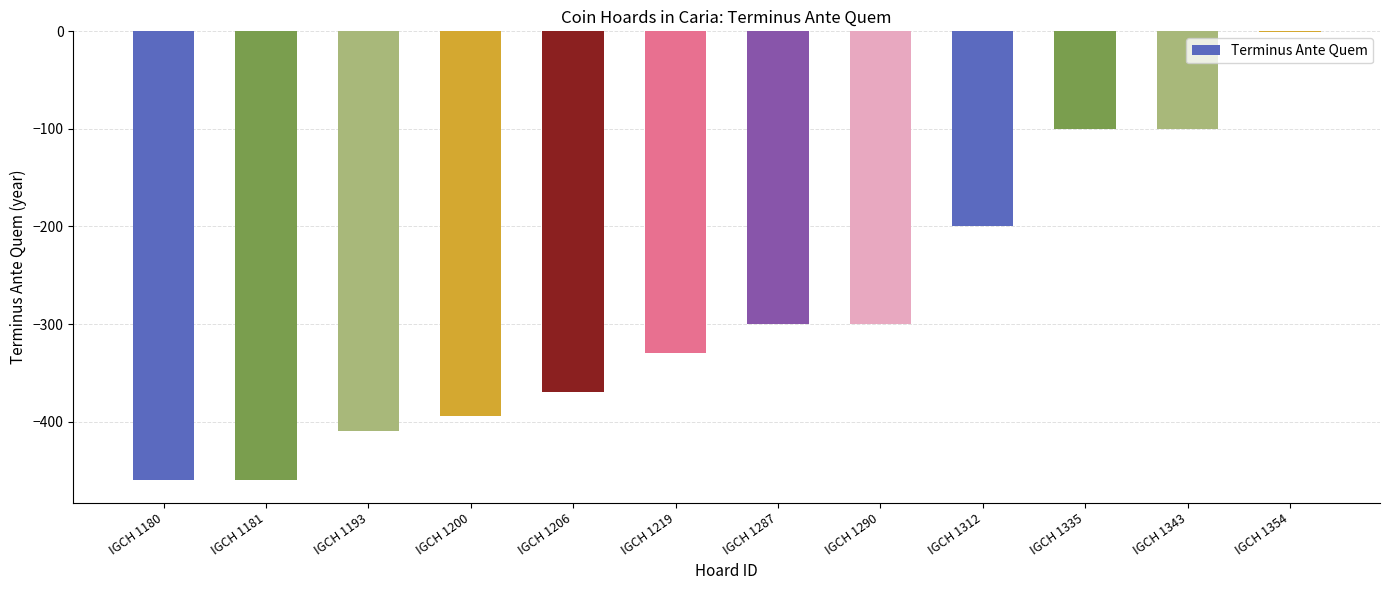

The chart shows a value of -250 at IGCH 1206. True or false?

False